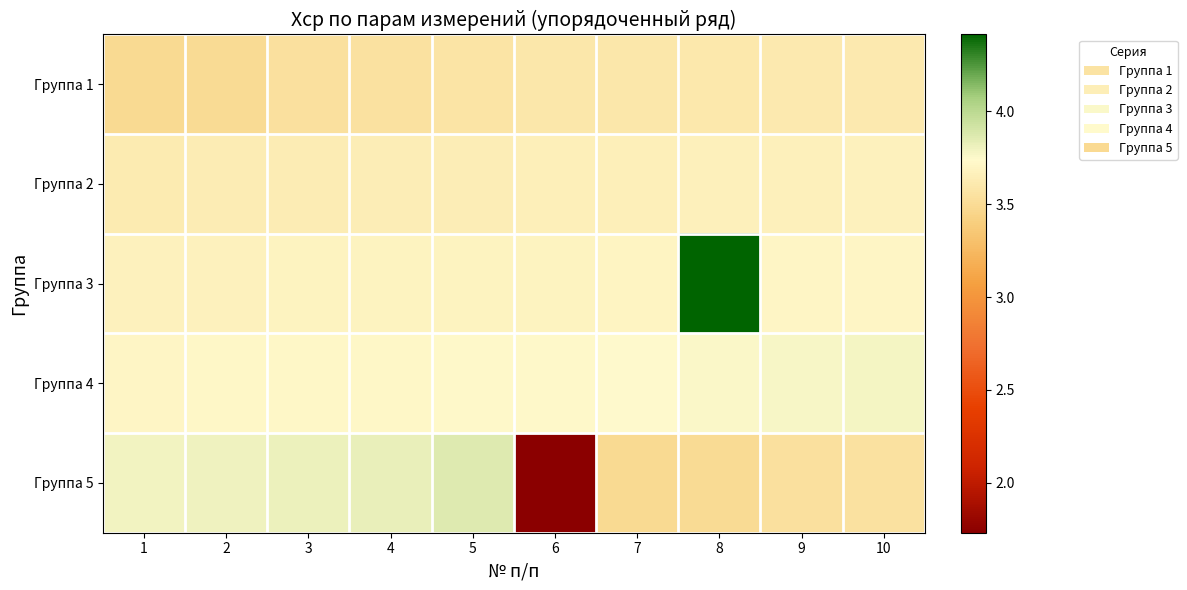

Reading left to right, what are all the values shown in this chart?

Группа 1: 1=3.5	2=3.5	3=3.5	4=3.5	5=3.6	6=3.6	7=3.6	8=3.6	9=3.6	10=3.6
Группа 2: 1=3.6	2=3.6	3=3.6	4=3.6	5=3.6	6=3.6	7=3.7	8=3.7	9=3.7	10=3.7
Группа 3: 1=3.7	2=3.7	3=3.7	4=3.7	5=3.7	6=3.7	7=3.7	8=4.4	9=3.7	10=3.7
Группа 4: 1=3.7	2=3.7	3=3.7	4=3.7	5=3.7	6=3.7	7=3.7	8=3.8	9=3.8	10=3.8
Группа 5: 1=3.8	2=3.8	3=3.8	4=3.8	5=3.9	6=1.7	7=3.5	8=3.5	9=3.5	10=3.5